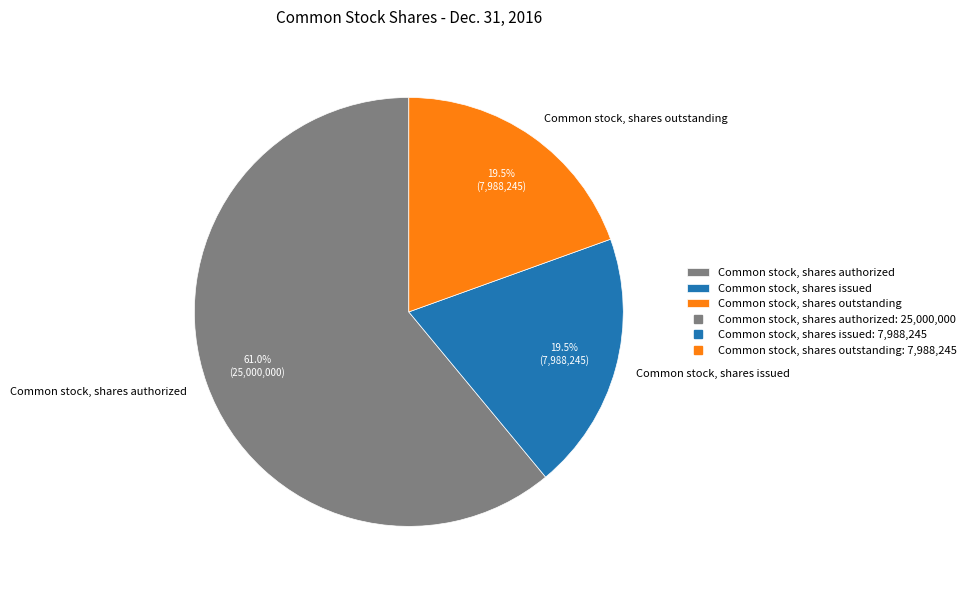

Combined, do Common stock, shares issued and Common stock, shares outstanding account for over 50%?

No